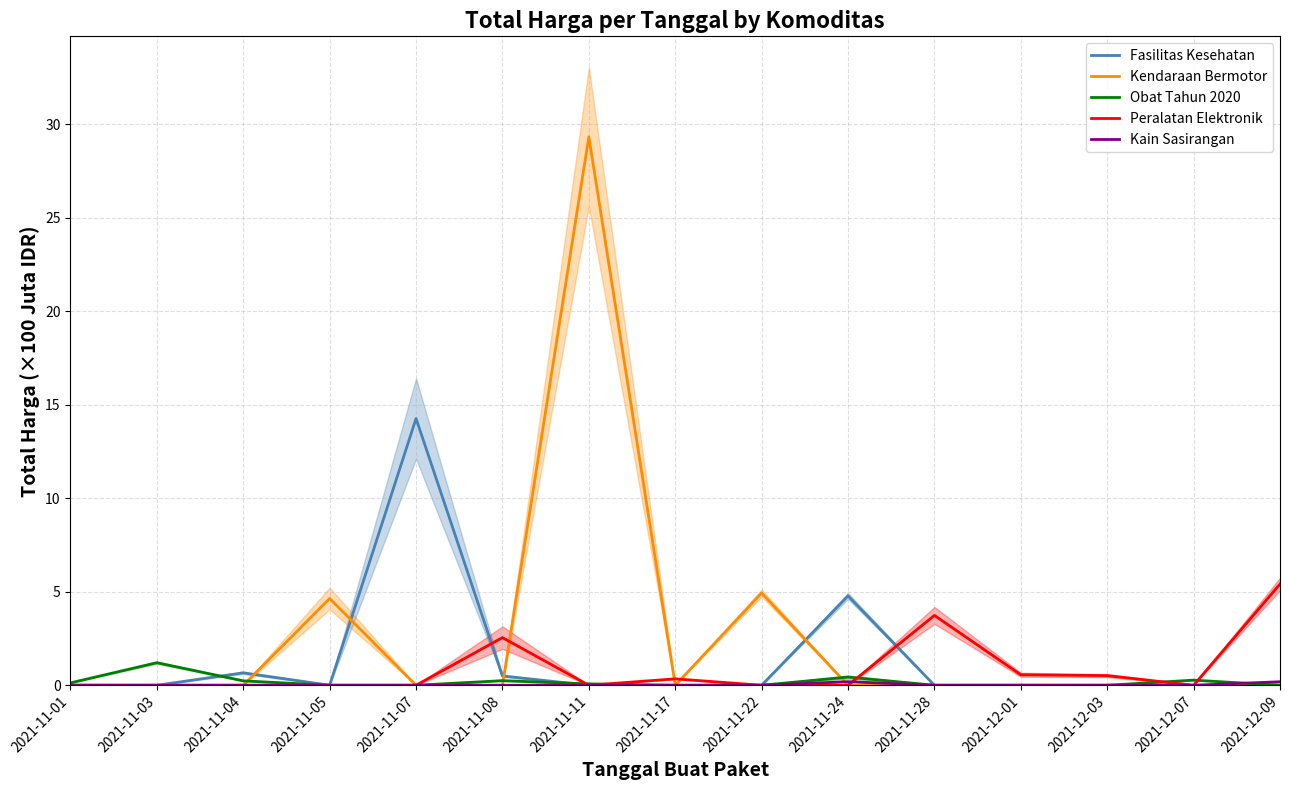

Reading left to right, list all the values displayed in this chart.

Fasilitas Kesehatan: 2021-11-01=0.0	2021-11-03=0.0	2021-11-04=0.7	2021-11-05=0.0	2021-11-07=14.3	2021-11-08=0.5	2021-11-11=0.0	2021-11-17=0.0	2021-11-22=0.0	2021-11-24=4.8	2021-11-28=0.0	2021-12-01=0.0	2021-12-03=0.0	2021-12-07=0.0	2021-12-09=0.0
Kendaraan Bermotor: 2021-11-01=0.0	2021-11-03=0.0	2021-11-04=0.0	2021-11-05=4.6	2021-11-07=0.0	2021-11-08=0.0	2021-11-11=29.3	2021-11-17=0.0	2021-11-22=4.9	2021-11-24=0.0	2021-11-28=0.0	2021-12-01=0.0	2021-12-03=0.0	2021-12-07=0.0	2021-12-09=0.0
Obat Tahun 2020: 2021-11-01=0.1	2021-11-03=1.2	2021-11-04=0.2	2021-11-05=0.0	2021-11-07=0.0	2021-11-08=0.2	2021-11-11=0.1	2021-11-17=0.0	2021-11-22=0.0	2021-11-24=0.4	2021-11-28=0.0	2021-12-01=0.0	2021-12-03=0.0	2021-12-07=0.3	2021-12-09=0.0
Peralatan Elektronik: 2021-11-01=0.0	2021-11-03=0.0	2021-11-04=0.0	2021-11-05=0.0	2021-11-07=0.0	2021-11-08=2.5	2021-11-11=0.0	2021-11-17=0.3	2021-11-22=0.0	2021-11-24=0.0	2021-11-28=3.7	2021-12-01=0.6	2021-12-03=0.5	2021-12-07=0.0	2021-12-09=5.4
Kain Sasirangan: 2021-11-01=0.0	2021-11-03=0.0	2021-11-04=0.0	2021-11-05=0.0	2021-11-07=0.0	2021-11-08=0.0	2021-11-11=0.0	2021-11-17=0.0	2021-11-22=0.0	2021-11-24=0.2	2021-11-28=0.0	2021-12-01=0.0	2021-12-03=0.0	2021-12-07=0.0	2021-12-09=0.2